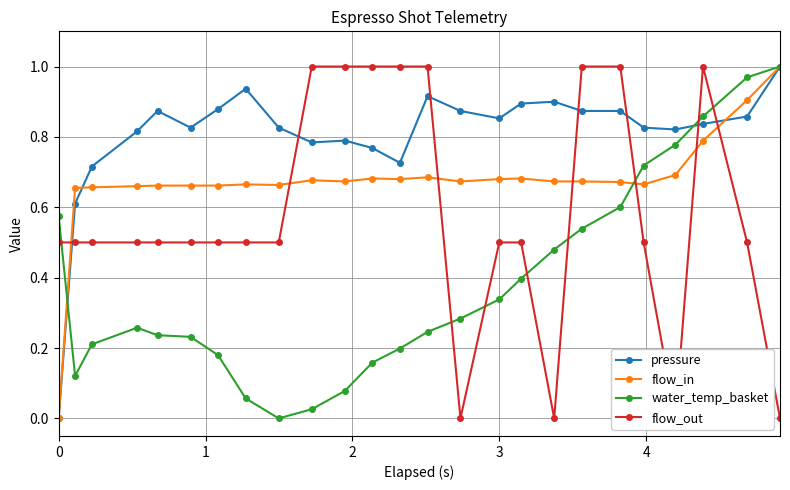

What is the difference between the maximum and minimum values in the flow_out series?

1.0